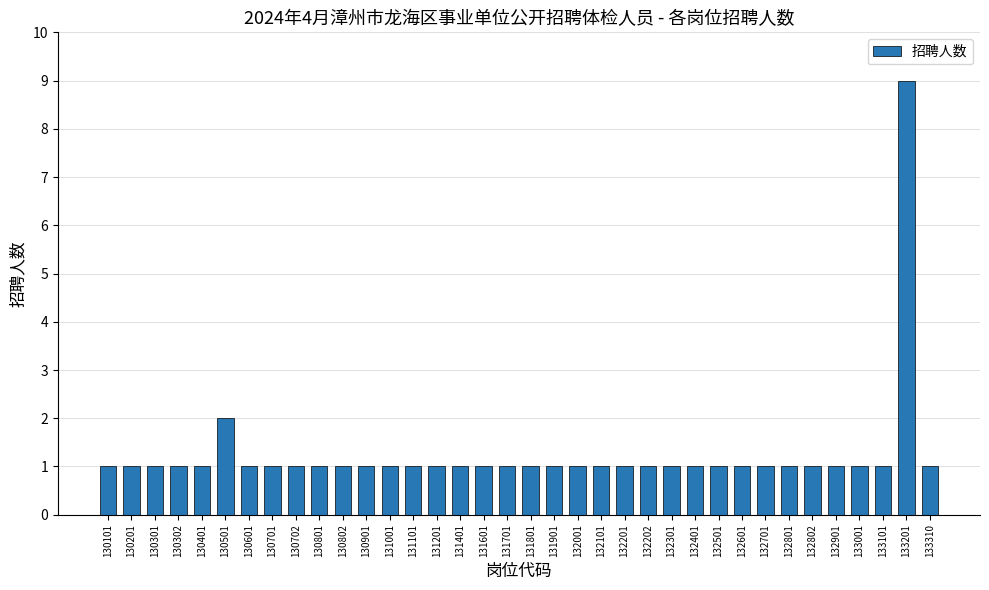

How many data points does each series have?

36